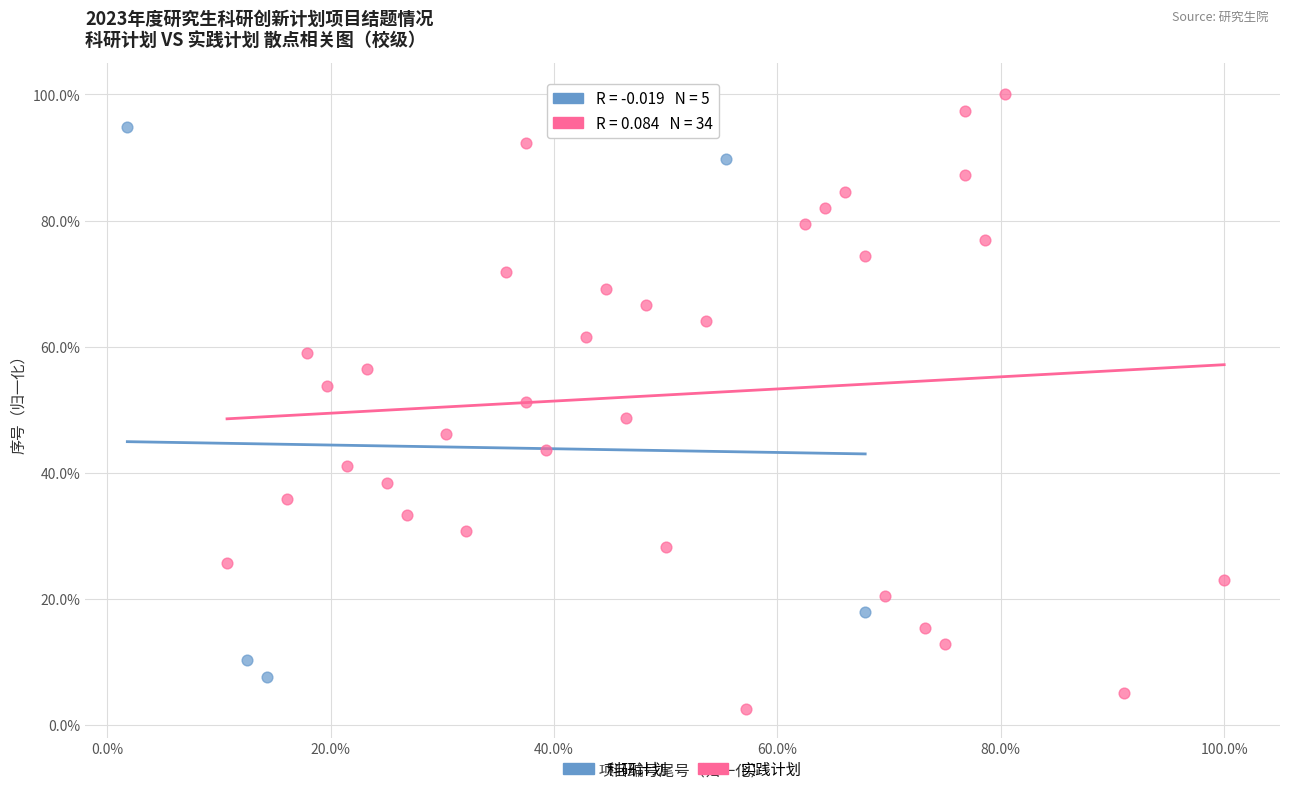

Which series reaches the minimum Y coordinate?

实践计划